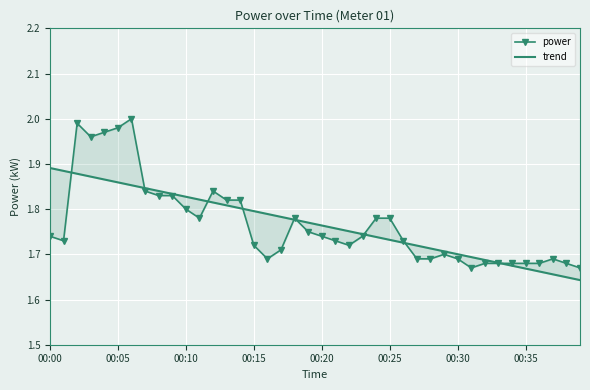

Is it true that power equals 0.8 at 23?

False